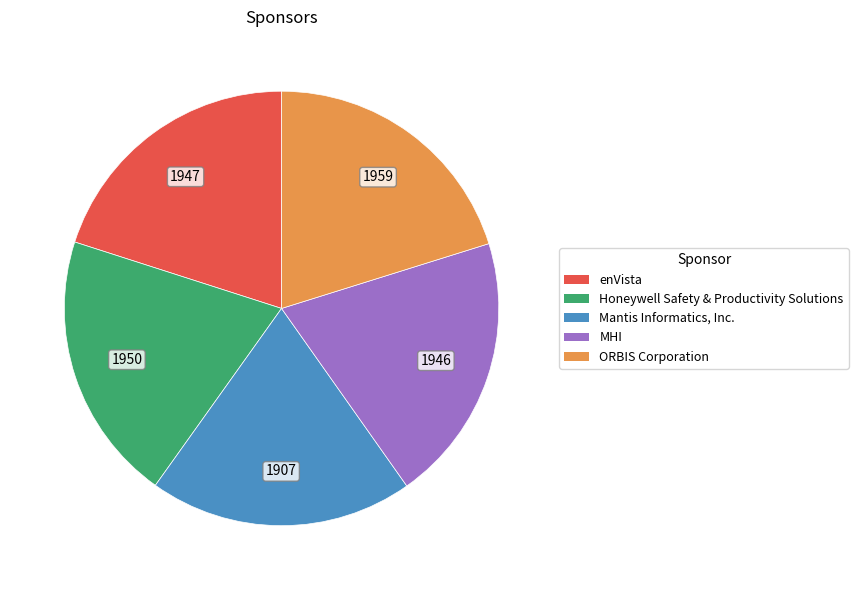

Do enVista and Mantis Informatics, Inc. together represent more than half of the pie?

No